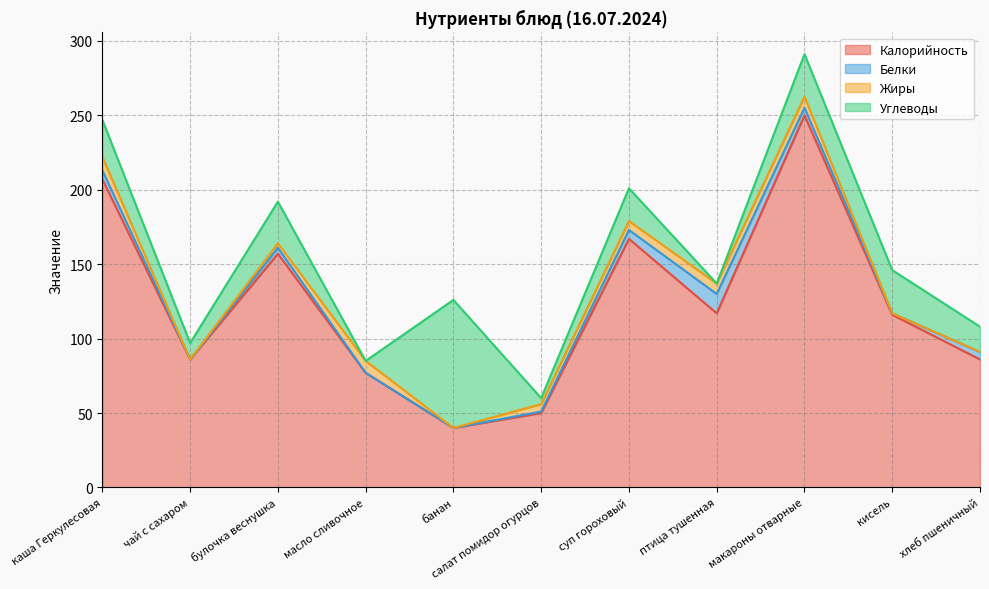

How many interior local valleys does the Углеводы series have?

4